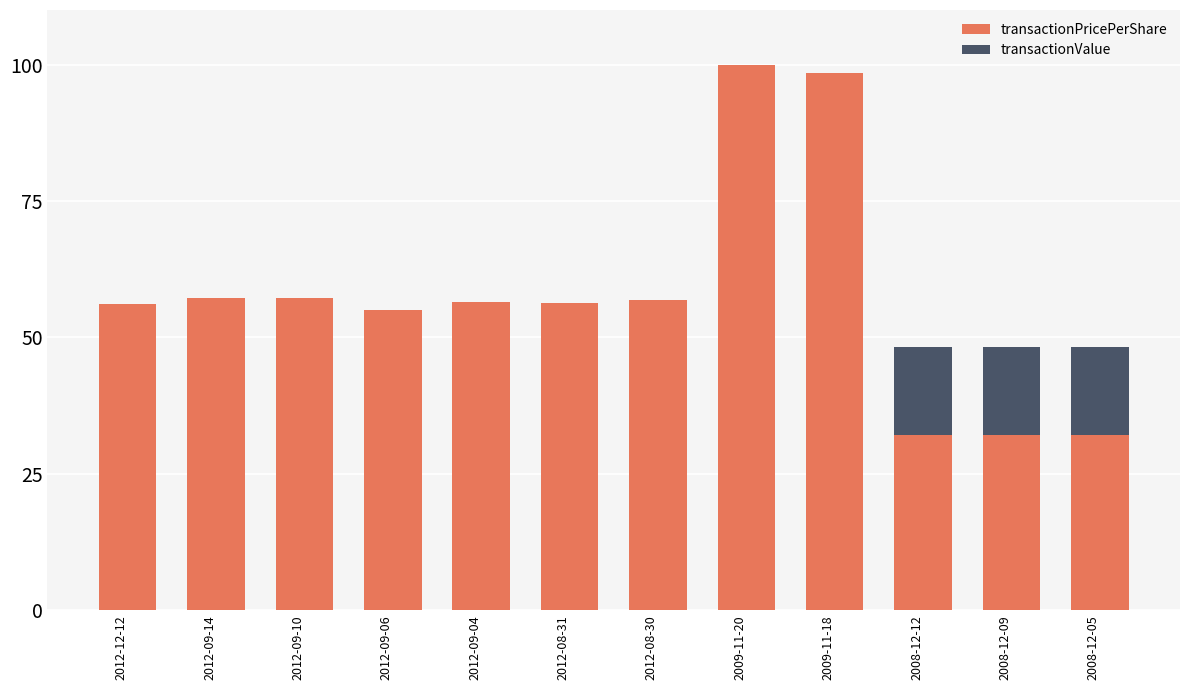

True or false: transactionPricePerShare has a value of 11.4 at 2008-12-05.

False